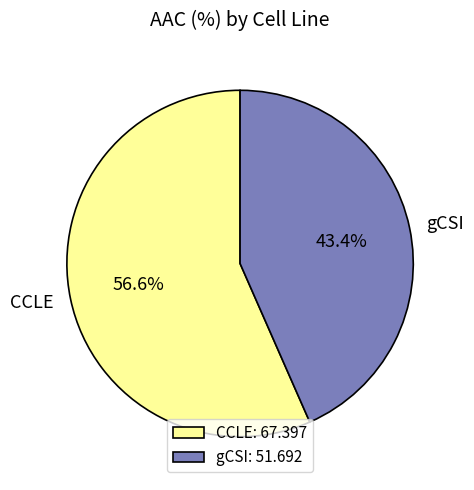

Between CCLE and gCSI, which is larger?

CCLE